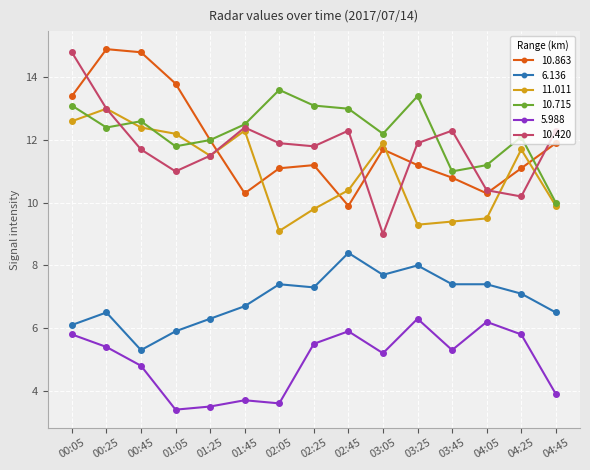

After their last crossing, which series has the higher values: 10.863 or 10.715?

10.863